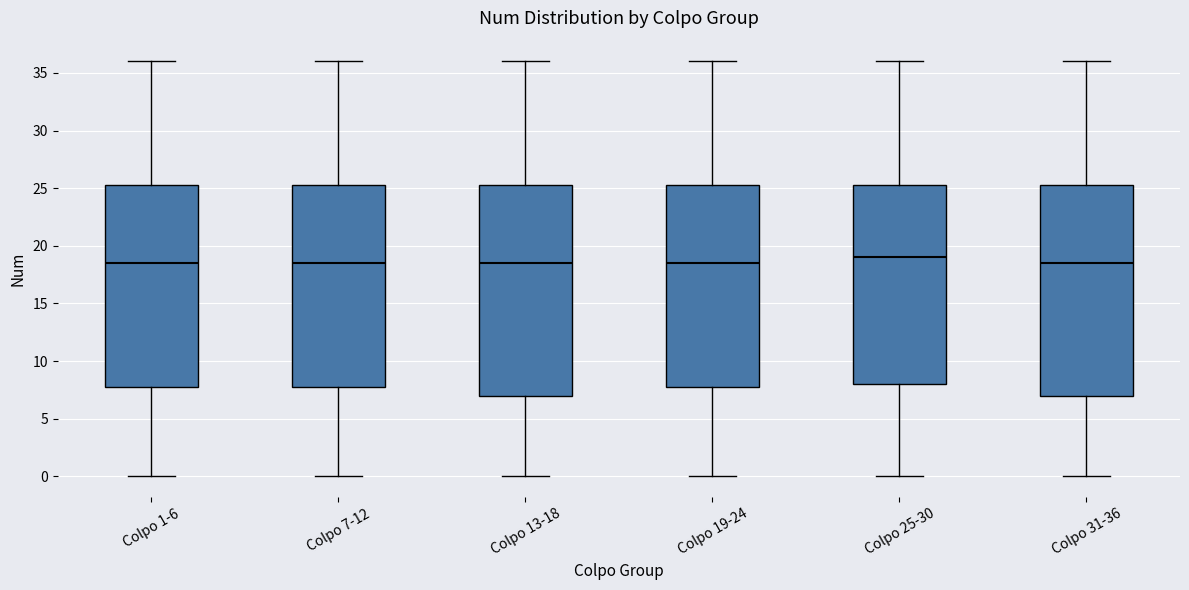

Reading left to right, read every box against the y-axis: the position of its median line, the range the box covers, and the ends of its whiskers. The values are not printed on the chart, so give them approximately, as read against the axis.

Colpo 1-6: median 18.5, box 8.0 to 25.5, whiskers 0.0 to 36.0
Colpo 7-12: median 18.5, box 8.0 to 25.5, whiskers 0.0 to 36.0
Colpo 13-18: median 18.5, box 7.0 to 25.5, whiskers 0.0 to 36.0
Colpo 19-24: median 18.5, box 8.0 to 25.5, whiskers 0.0 to 36.0
Colpo 25-30: median 19.0, box 8.0 to 25.5, whiskers 0.0 to 36.0
Colpo 31-36: median 18.5, box 7.0 to 25.5, whiskers 0.0 to 36.0